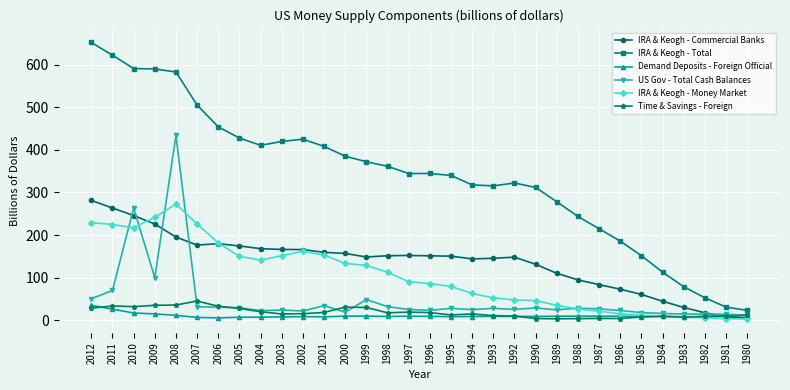

At which category does US Gov - Total Cash Balances reach its first local peak?

2010